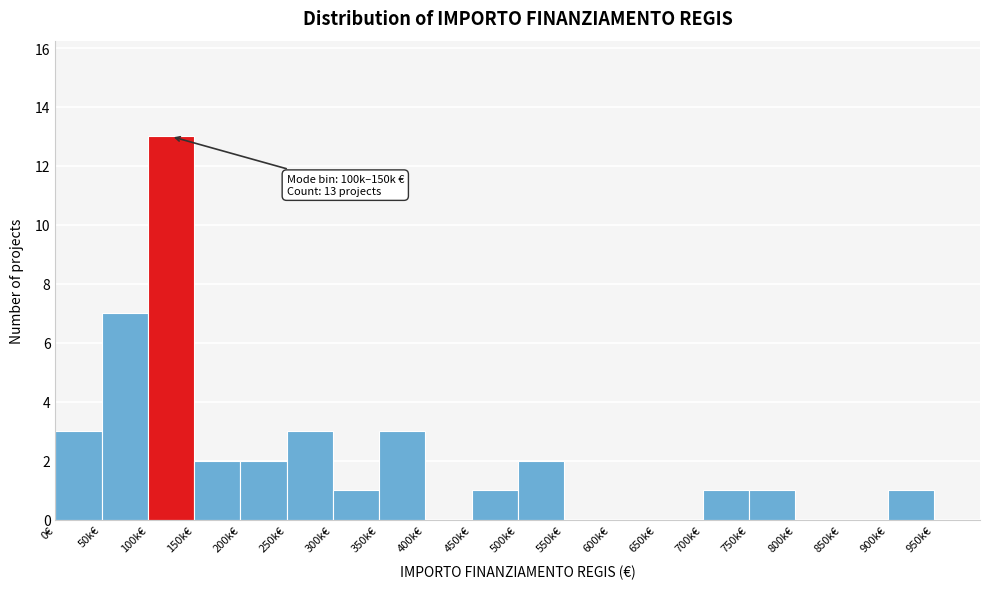

Reading right to left, extract all data points from this chart.

950k€=0	900k€=1	850k€=0	800k€=0	750k€=1	700k€=1	650k€=0	600k€=0	550k€=0	500k€=2	450k€=1	400k€=0	350k€=3	300k€=1	250k€=3	200k€=2	150k€=2	100k€=13	50k€=7	0€=3